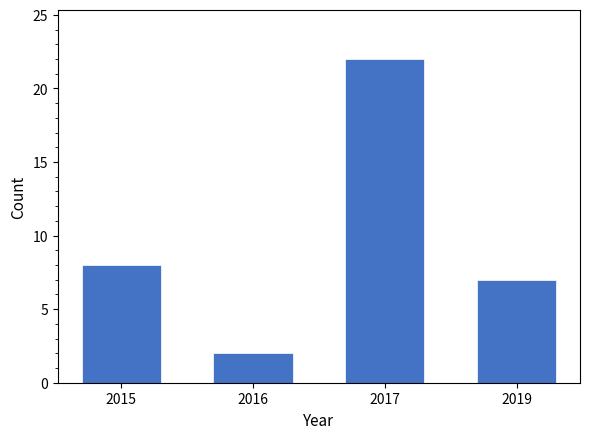

Reading left to right, extract all data points from this chart.

2015=8	2016=2	2017=22	2019=7